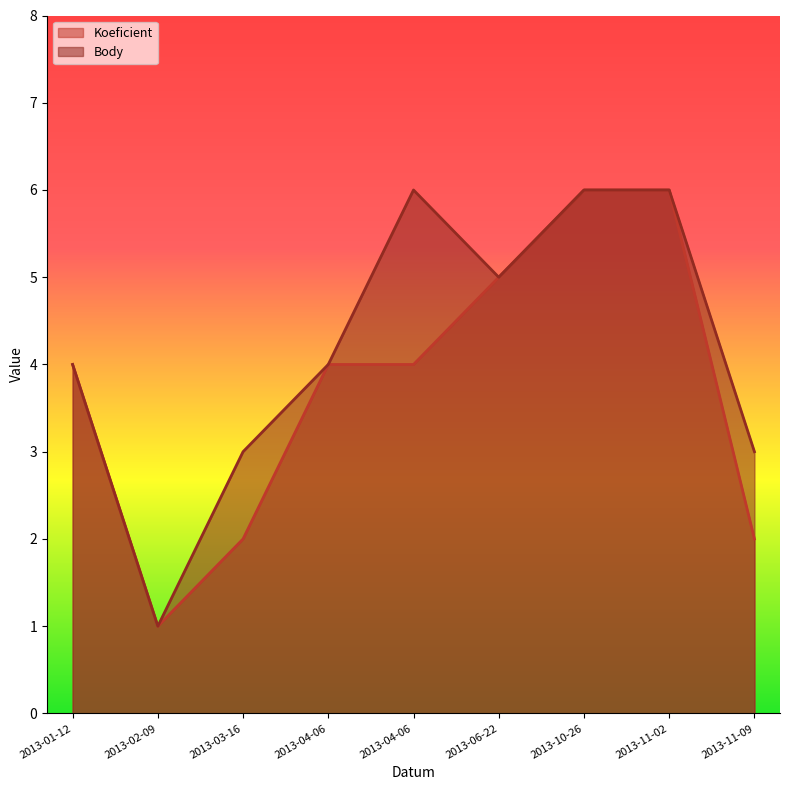

True or false: Body and Koeficient intersect in this chart.

False